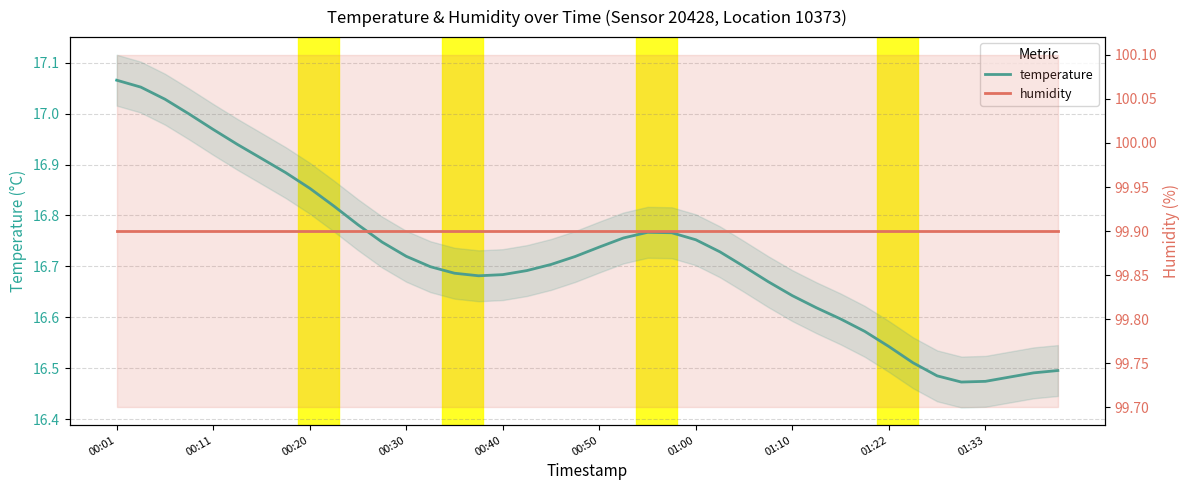

Reading left to right, extract all data points from this chart.

temperature: 17.1	17.1	17.0	17.0	17.0	16.9	16.9	16.9	16.9	16.8	16.8	16.7	16.7	16.7	16.7	16.7	16.7	16.7	16.7	16.7	16.7	16.8	16.8	16.8	16.8	16.7	16.7	16.7	16.6	16.6	16.6	16.6	16.5	16.5	16.5	16.5	16.5	16.5	16.5	16.5
humidity: 99.9	99.9	99.9	99.9	99.9	99.9	99.9	99.9	99.9	99.9	99.9	99.9	99.9	99.9	99.9	99.9	99.9	99.9	99.9	99.9	99.9	99.9	99.9	99.9	99.9	99.9	99.9	99.9	99.9	99.9	99.9	99.9	99.9	99.9	99.9	99.9	99.9	99.9	99.9	99.9